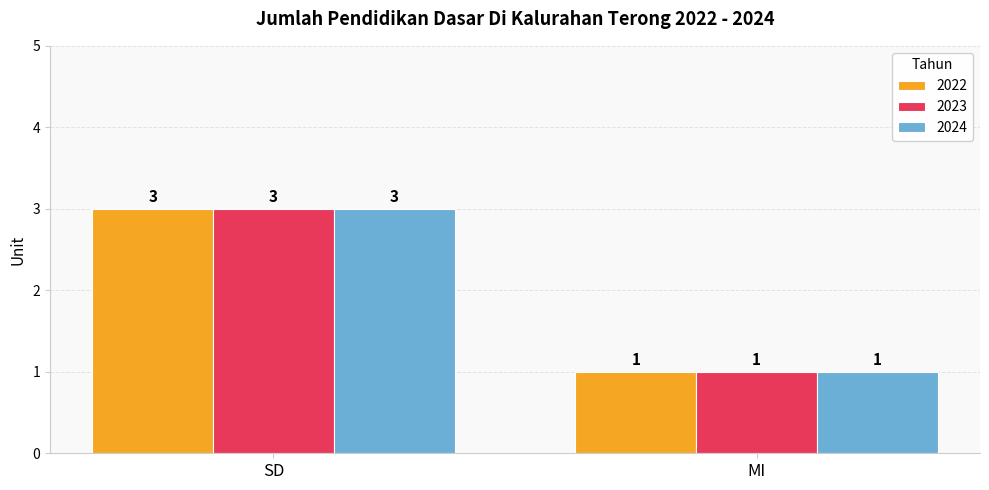

Is it true that 2023 equals 2 at SD?

False